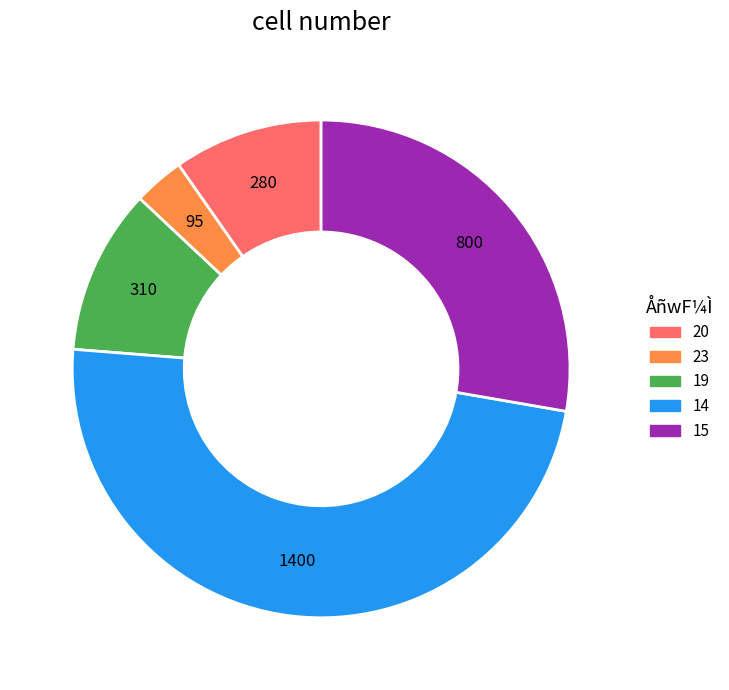

True or false: 14 accounts for 49% of the total.

True